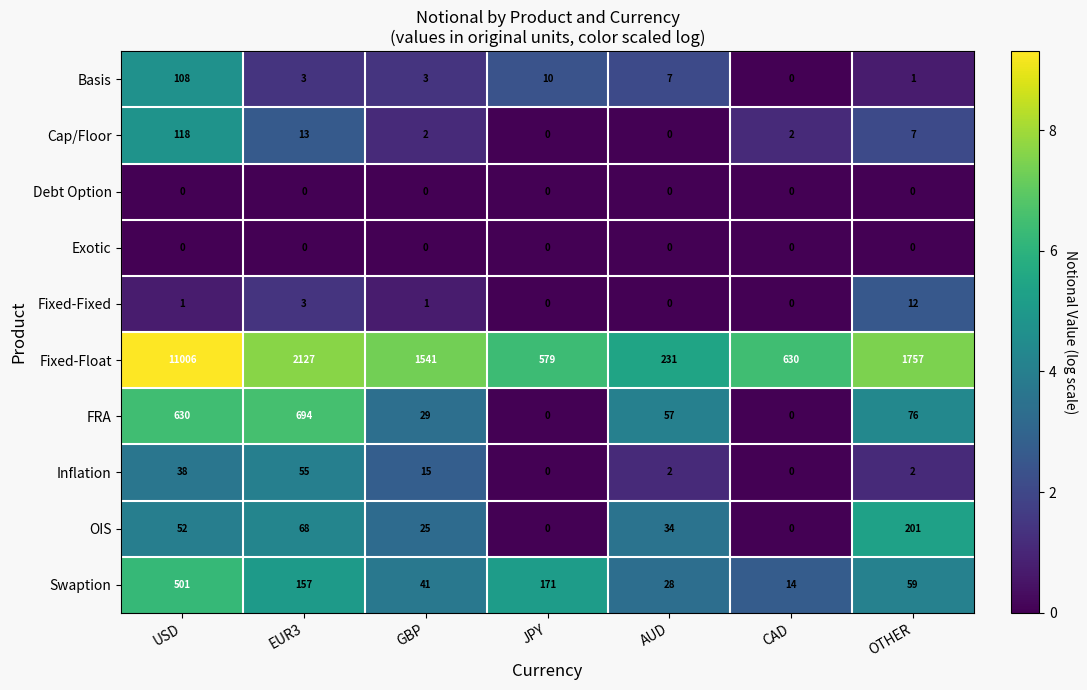

At which category is the sum across all series the highest?

USD